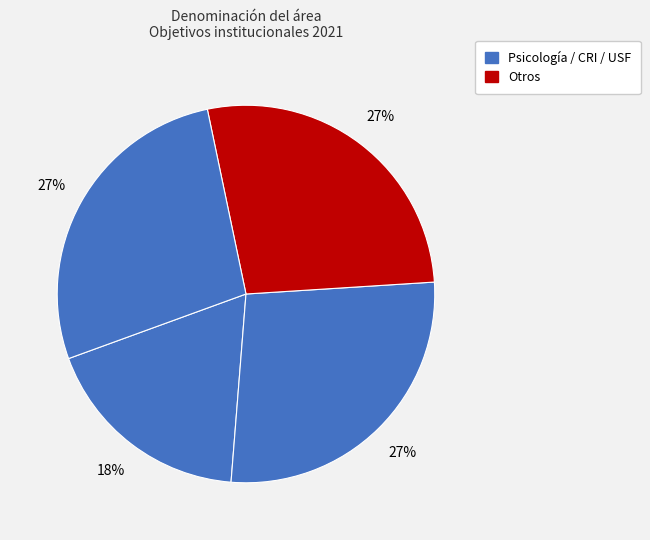

How many slices are in this pie chart?

4